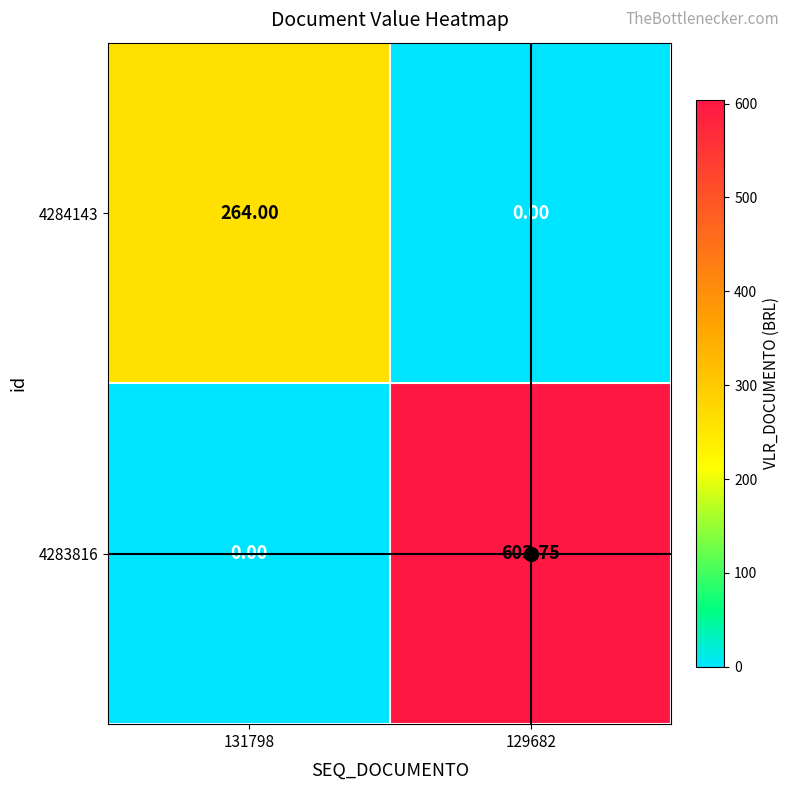

Which category has the highest value across all series?

129682